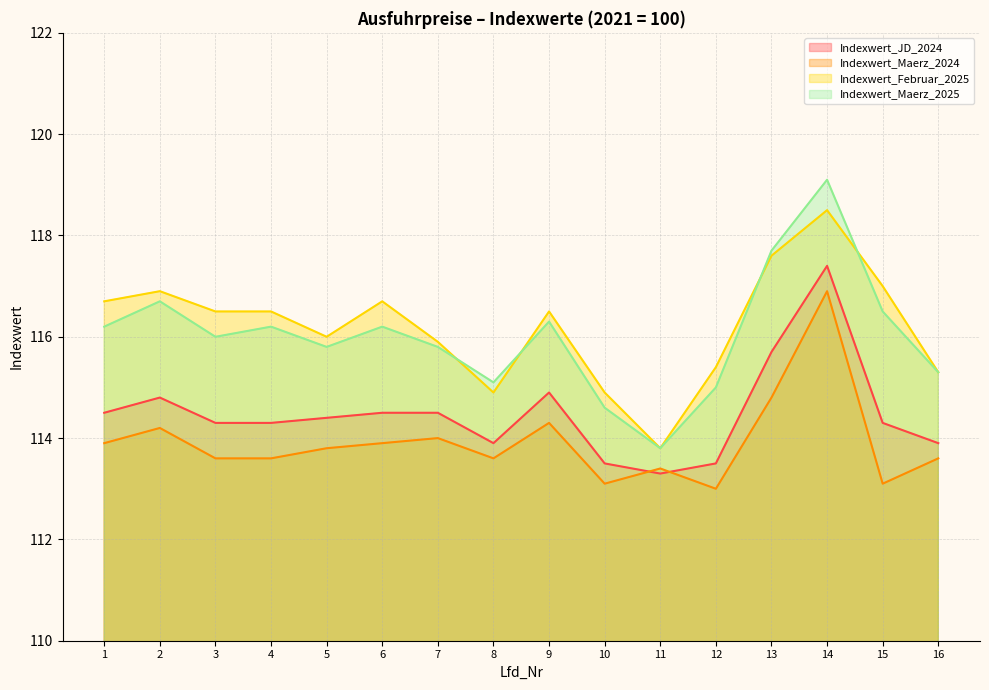

What is the difference between the highest and lowest values at 1?

2.8